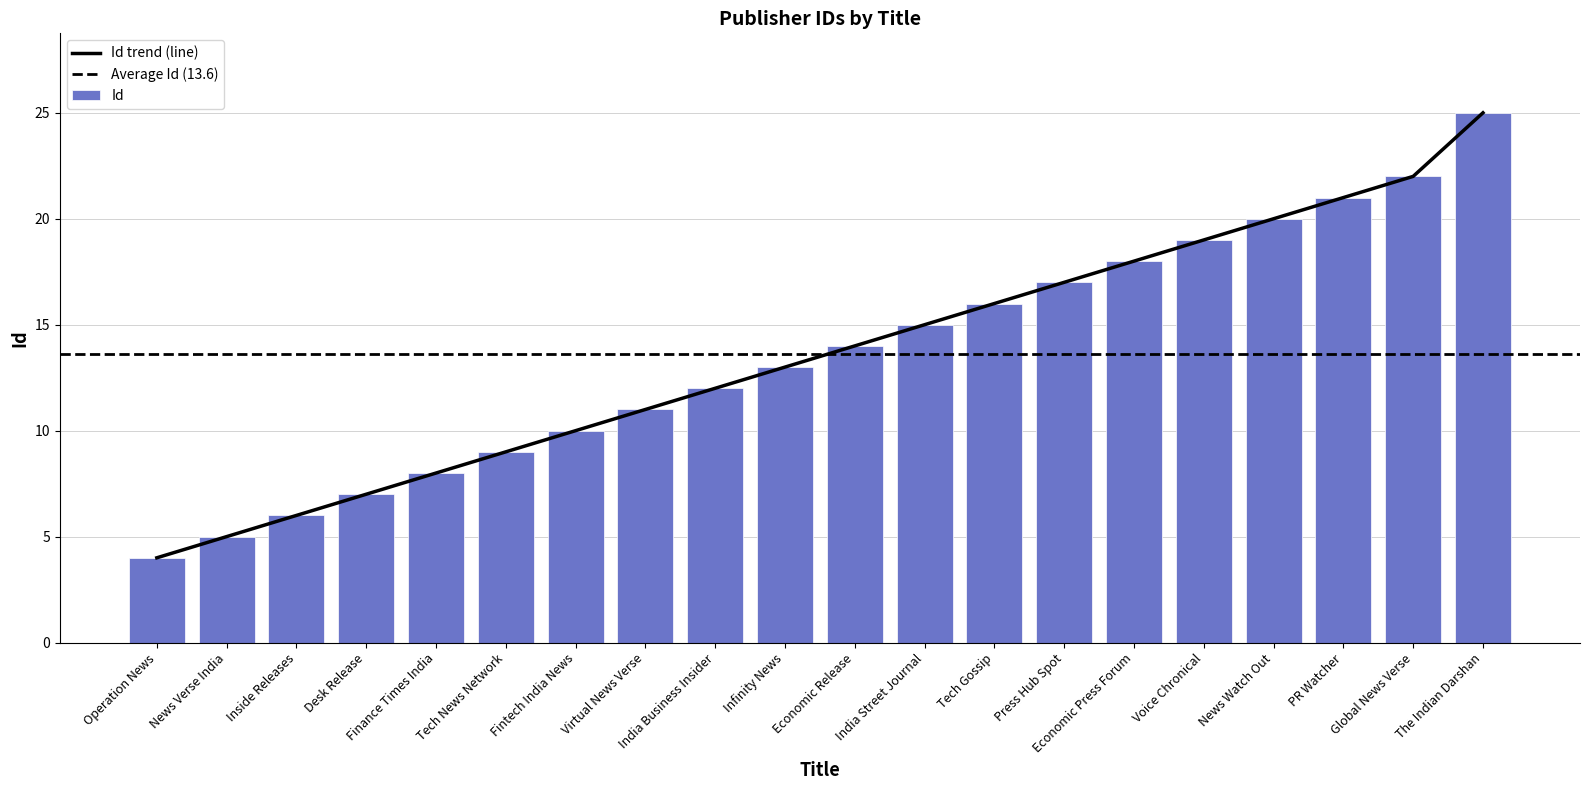

Which category has the lowest value across all series?

Operation News